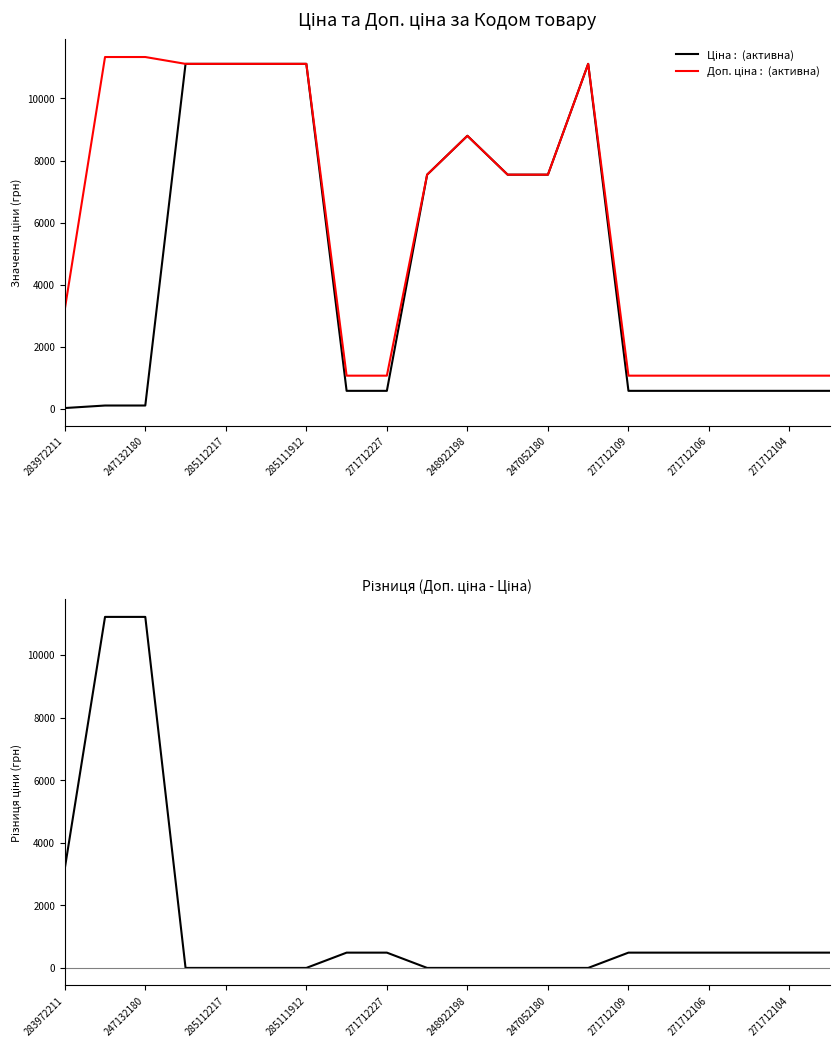

Where does the Різниця (Доп. ціна - Ціна) series first go above 488?

283972211